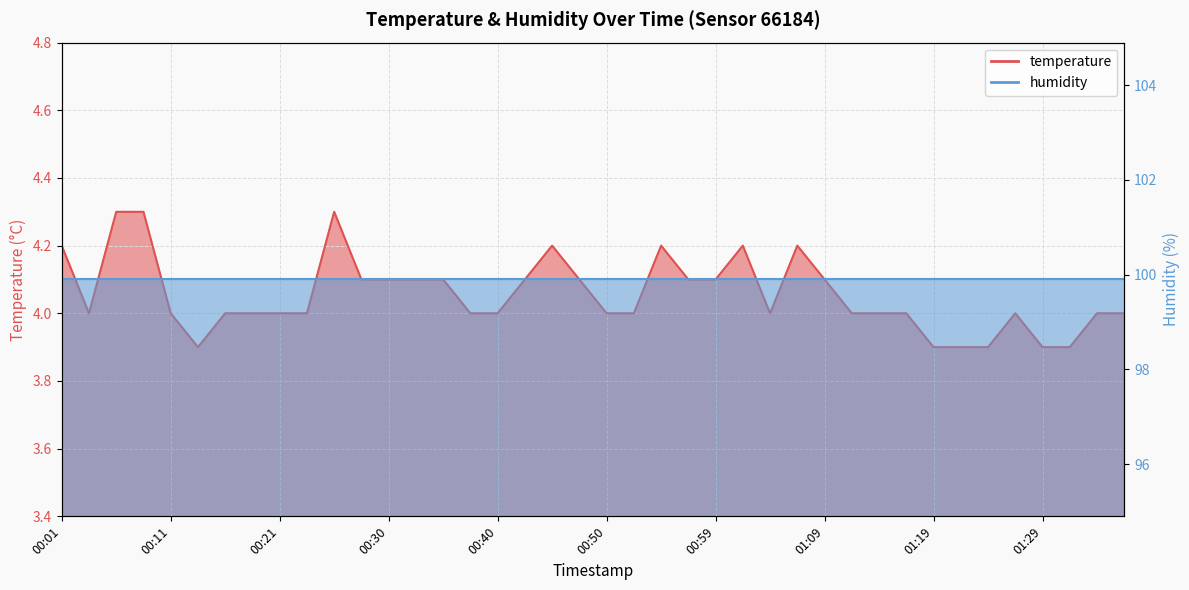

What is the greatest value displayed?

4.3